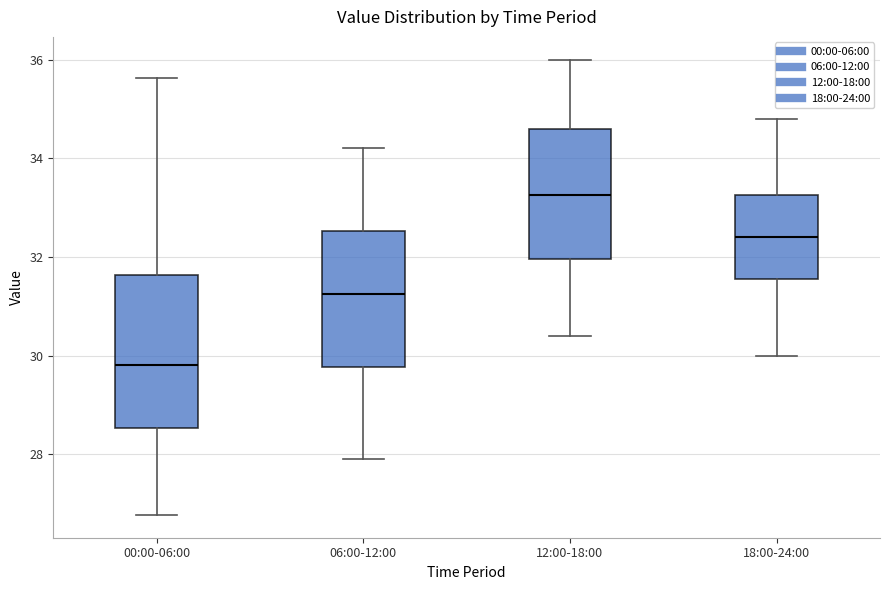

Which box is the tallest, from its lower edge to its upper edge?

00:00-06:00